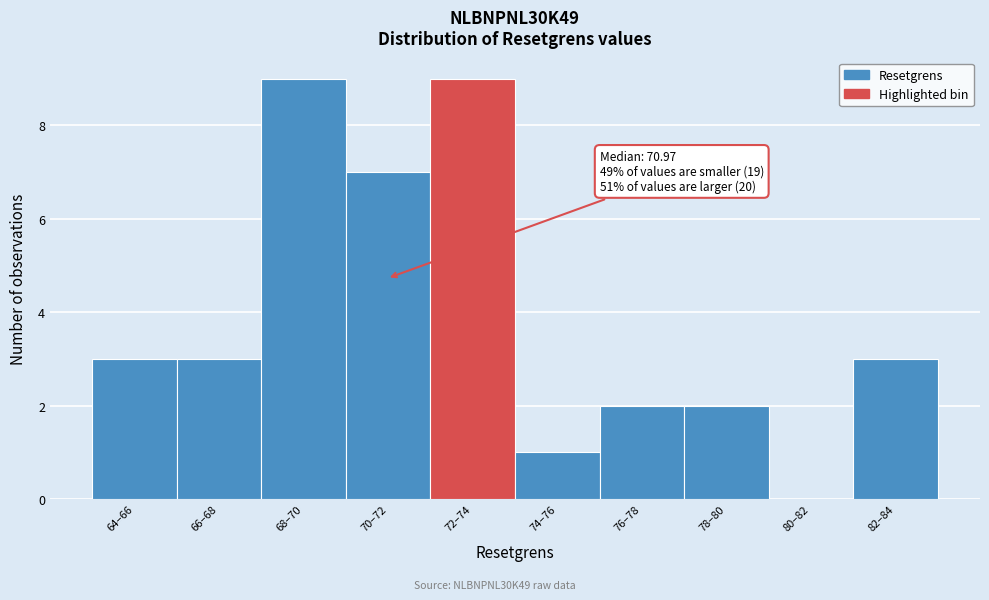

Reading left to right, what are all the values shown in this chart?

64–66=3	66–68=3	68–70=9	70–72=7	72–74=9	74–76=1	76–78=2	78–80=2	80–82=0	82–84=3